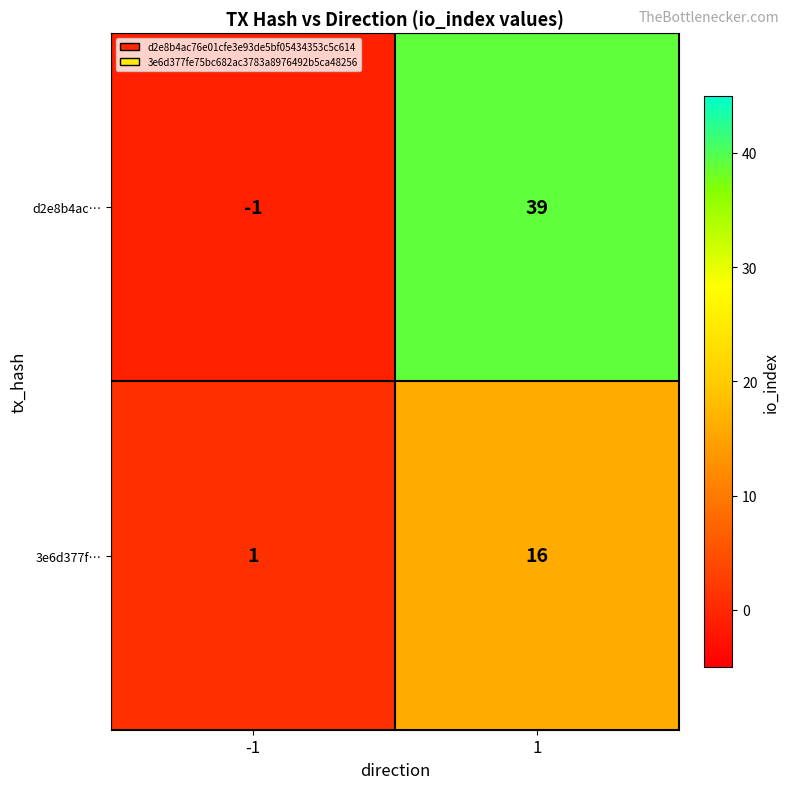

At how many categories does at least one series exceed 37?

1